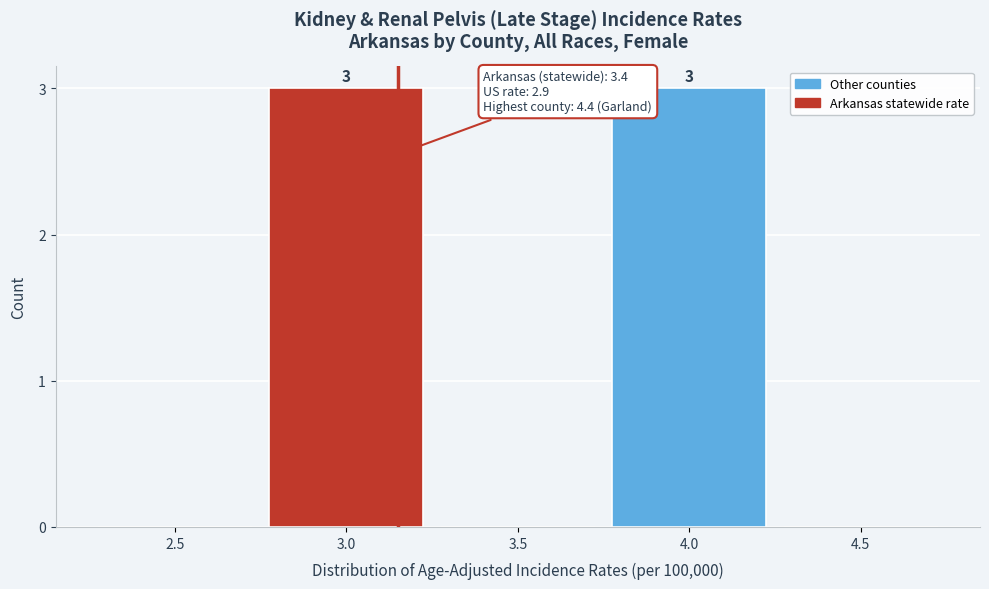

Reading left to right, extract all data points from this chart.

2.5=0	3.0=3	3.5=0	4.0=3	4.5=0